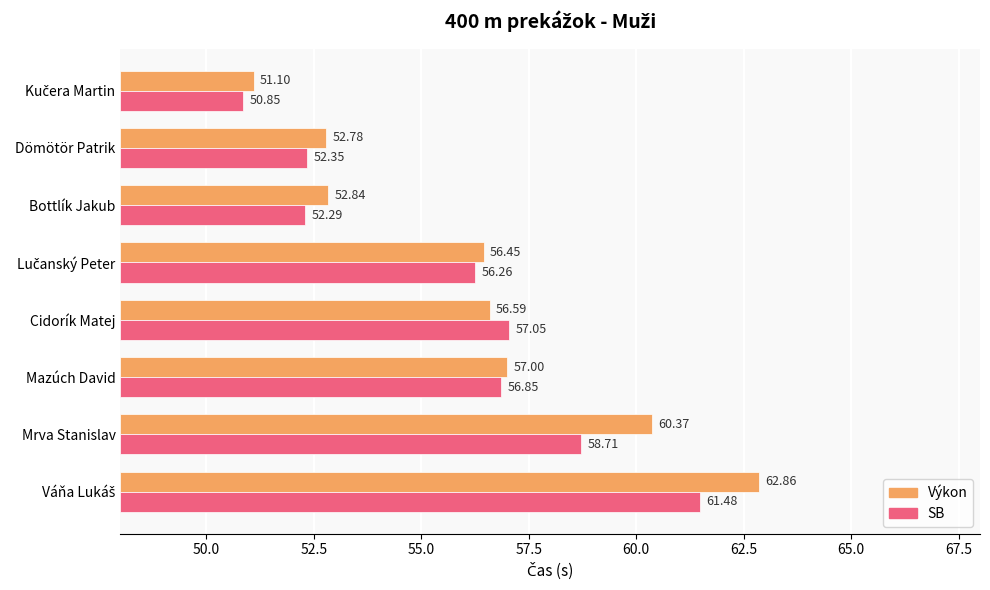

Is the value of Výkon at Bottlík Jakub greater than the value of SB at Cidorík Matej?

No